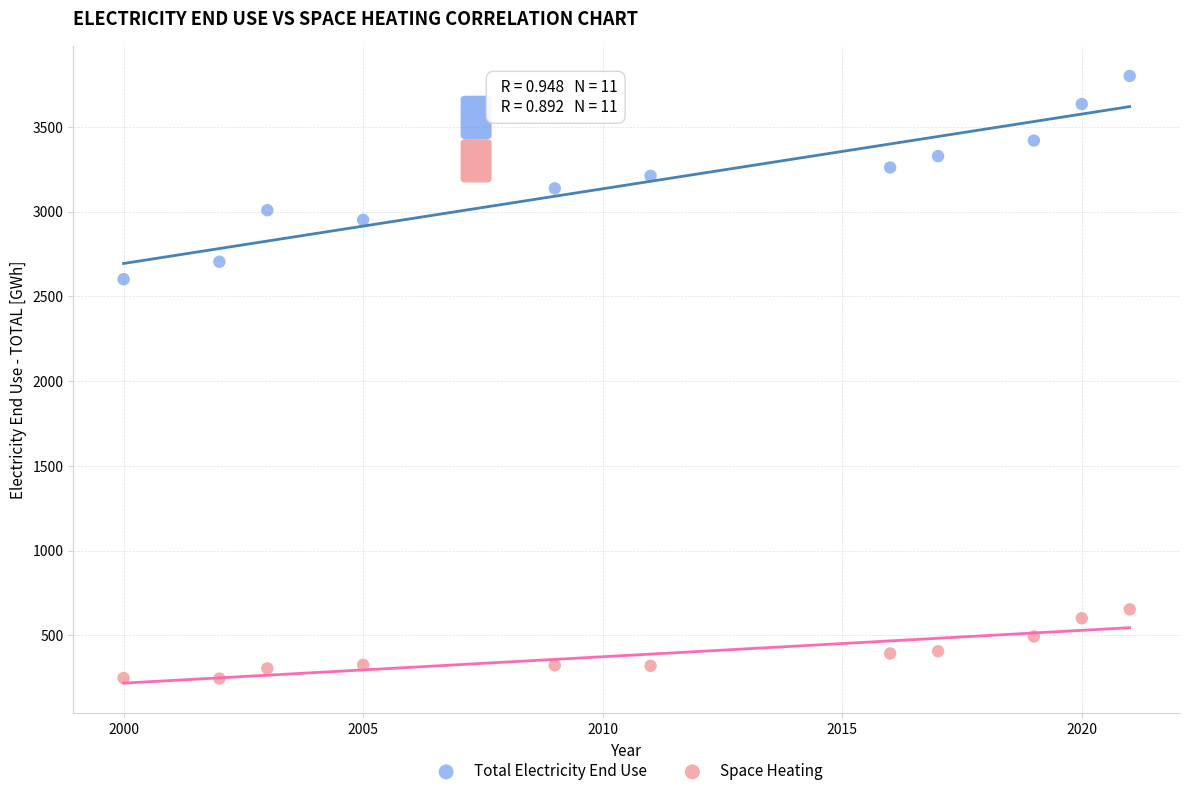

Across all series, what Y value is closest to 2022?

2601